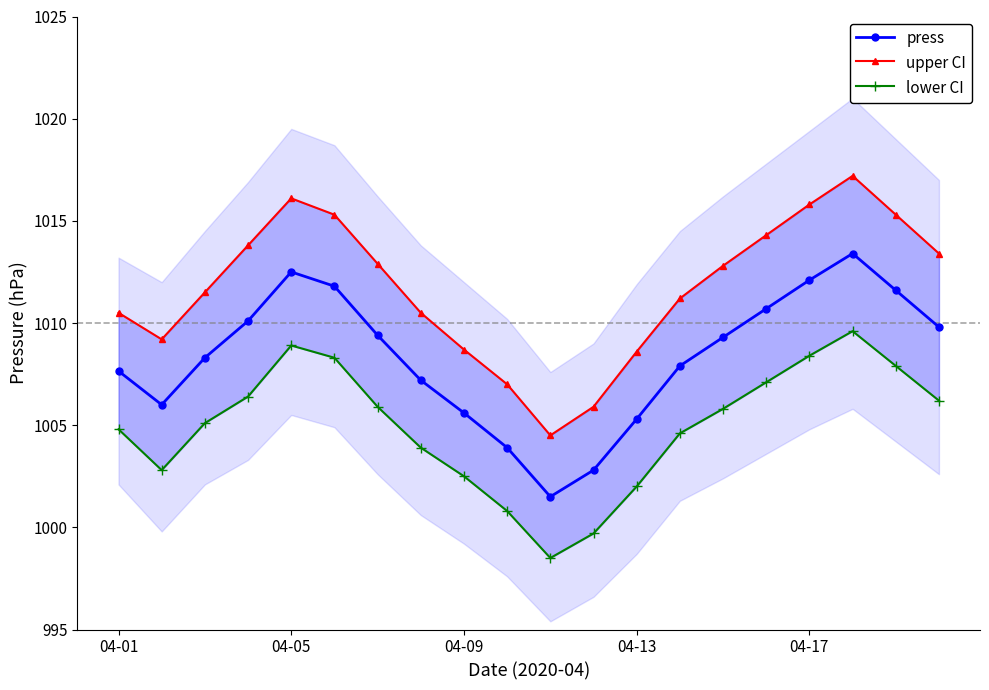

Is it true that press equals 1012.1 at 04-17?

True